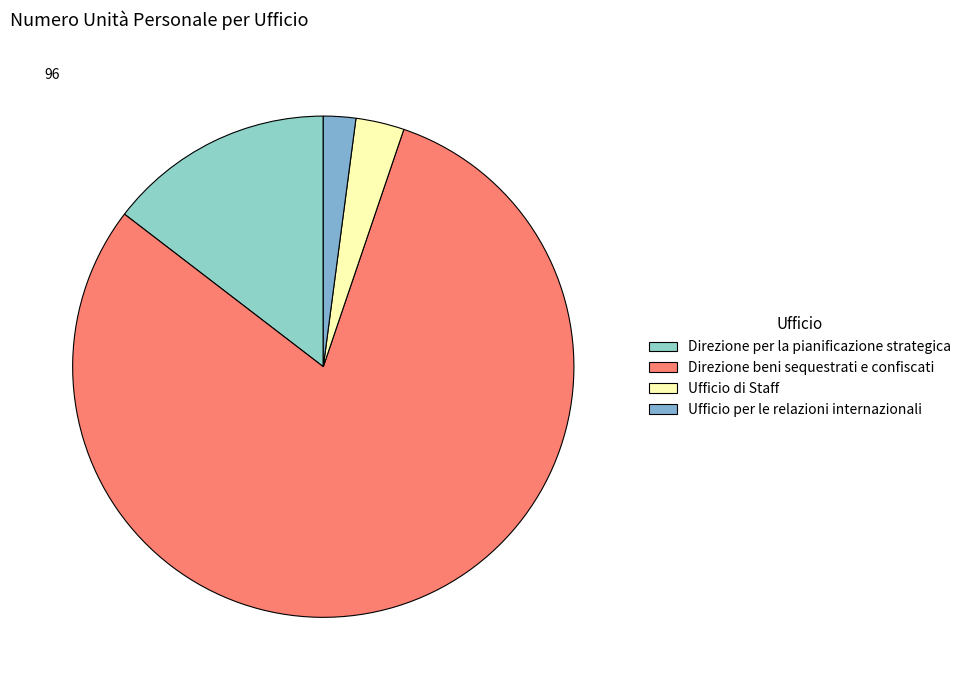

What percentage is NOT represented by Direzione beni sequestrati e confiscati?

19.8%